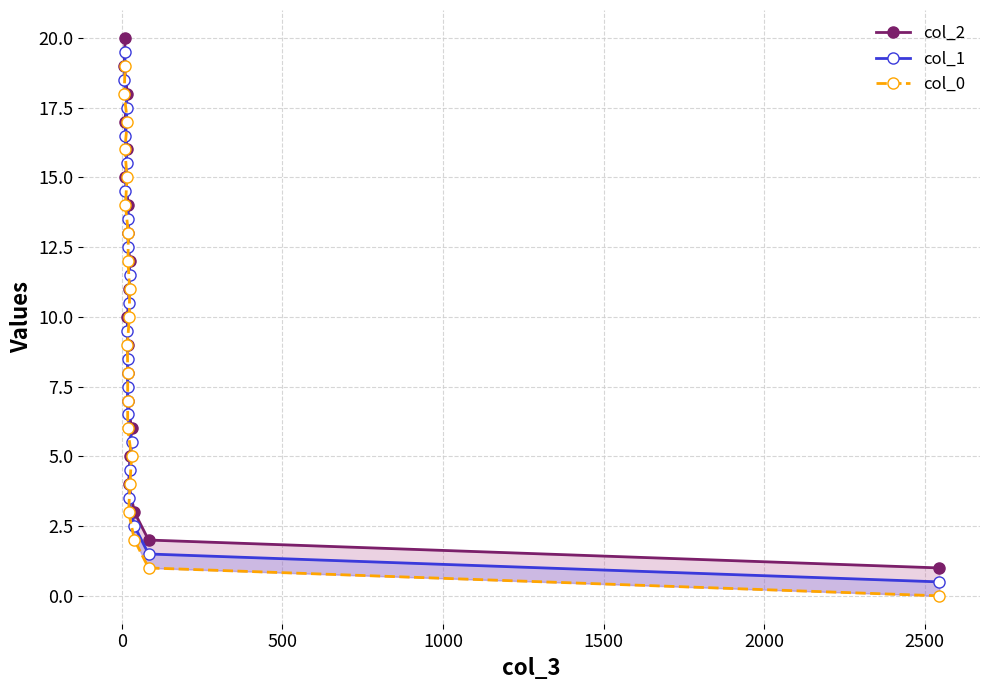

What are all the series names shown in the legend?

col_2, col_1, col_0